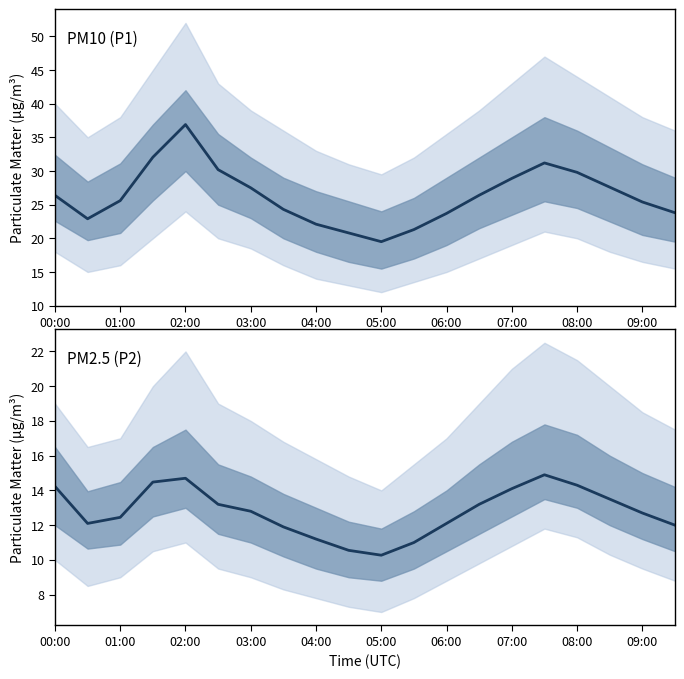

Which series has the largest total across all categories?

P1